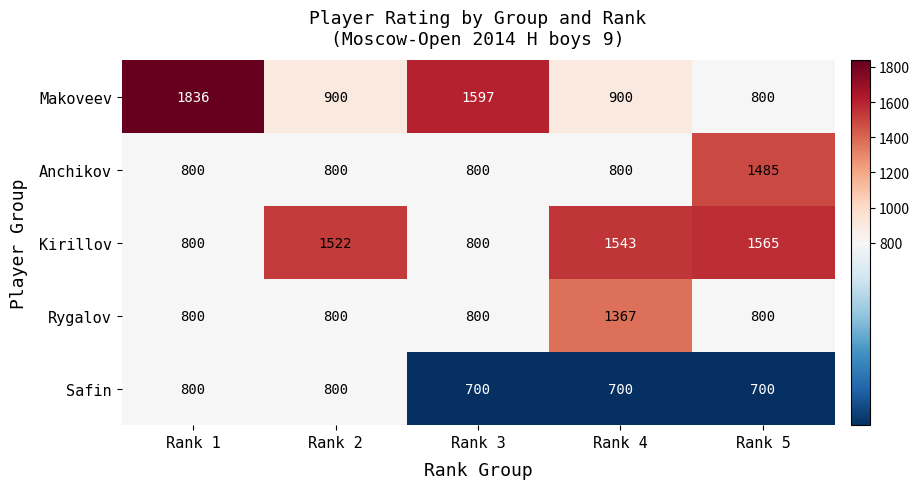

The value of Anchikov at Rank 5 is 2539. True or false?

False